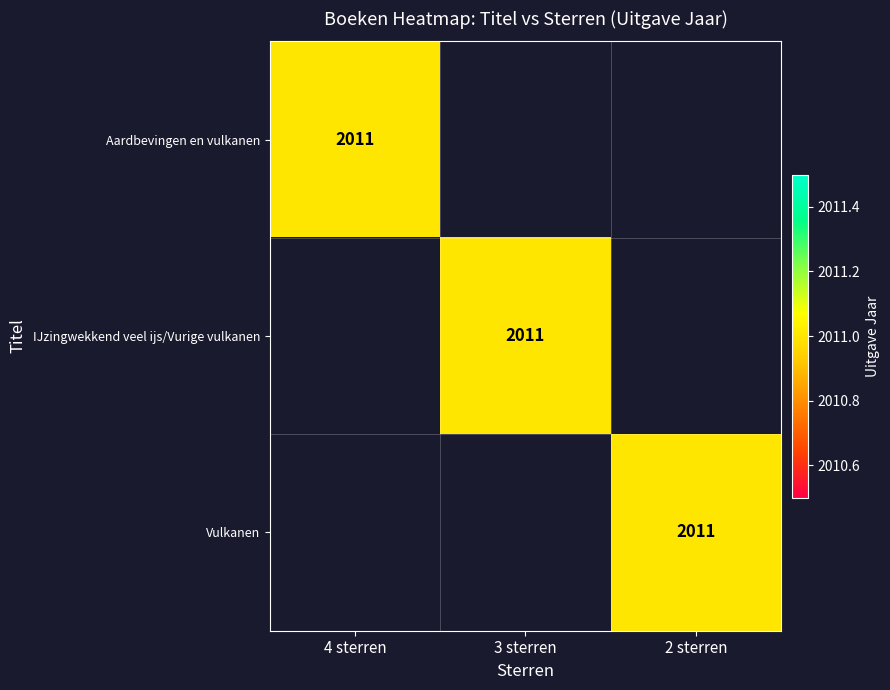

True or false: Vulkanen has a value of 987 at 2 sterren.

False